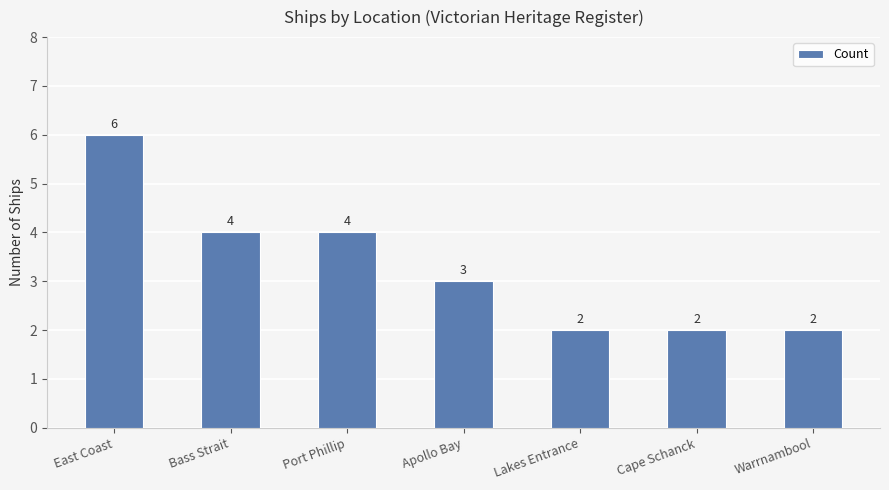

What is the label of the 1st bar from the right?

Warrnambool